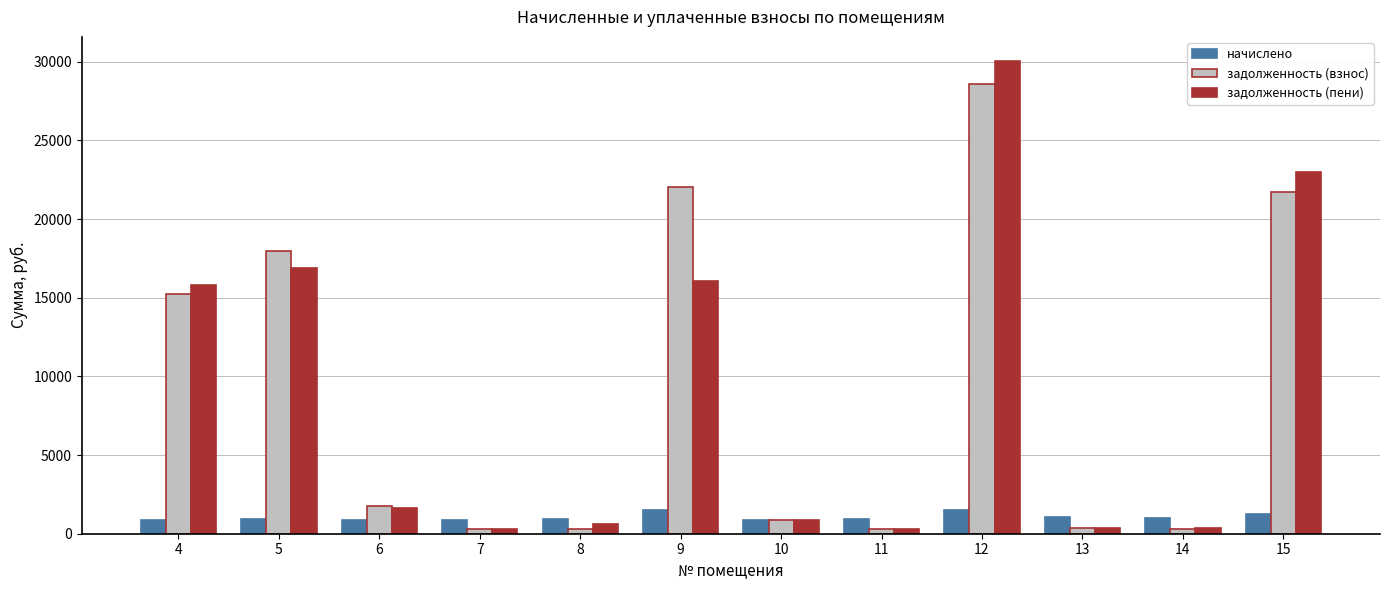

What are all the series names shown in the legend?

начислено, задолженность (взнос), задолженность (пени)